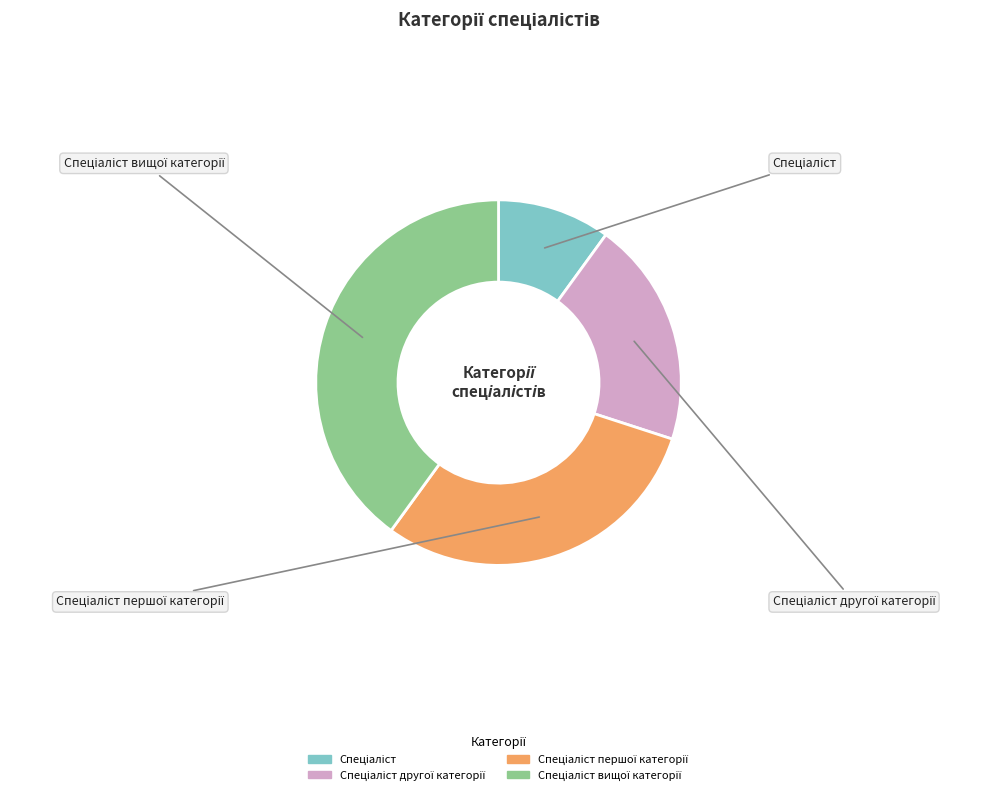

Does any single category account for the majority?

No